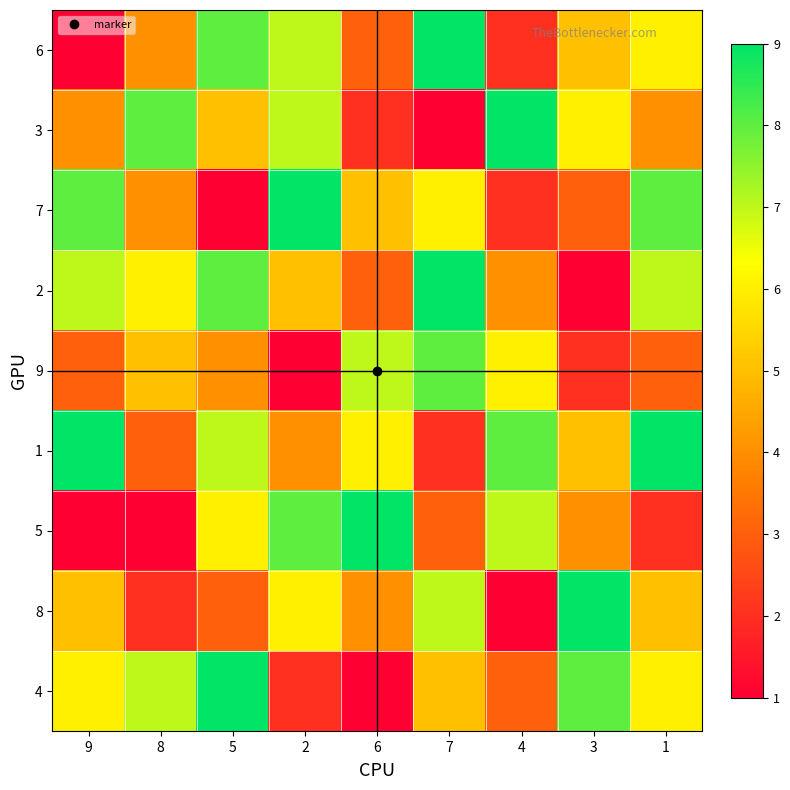

What is the maximum value shown in the chart?

9